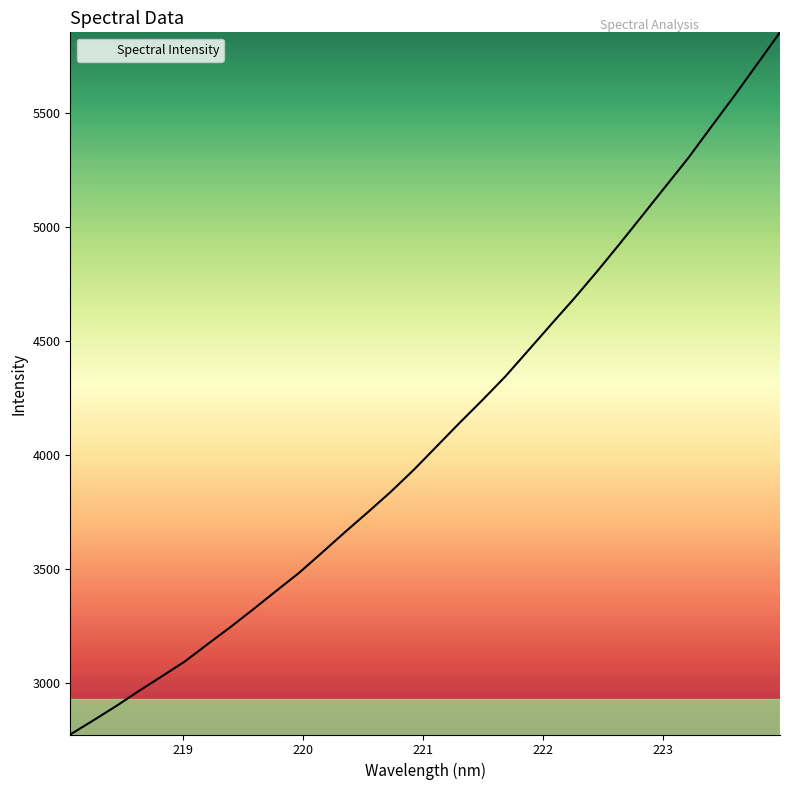

What is the difference between the maximum and minimum values?

3080.8